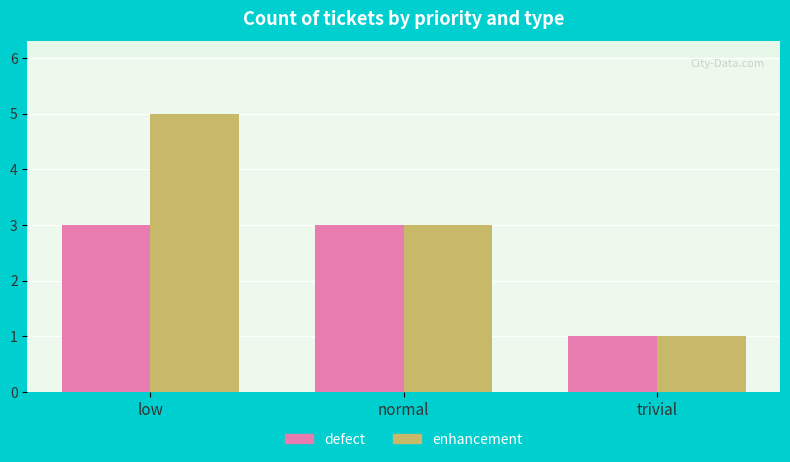

Which series has the widest spread of values?

enhancement